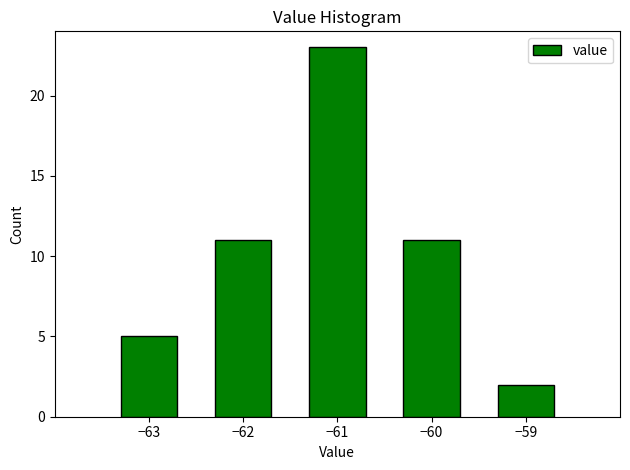

Over which range of the x-axis is the bar tallest?

-61.5 to -60.5